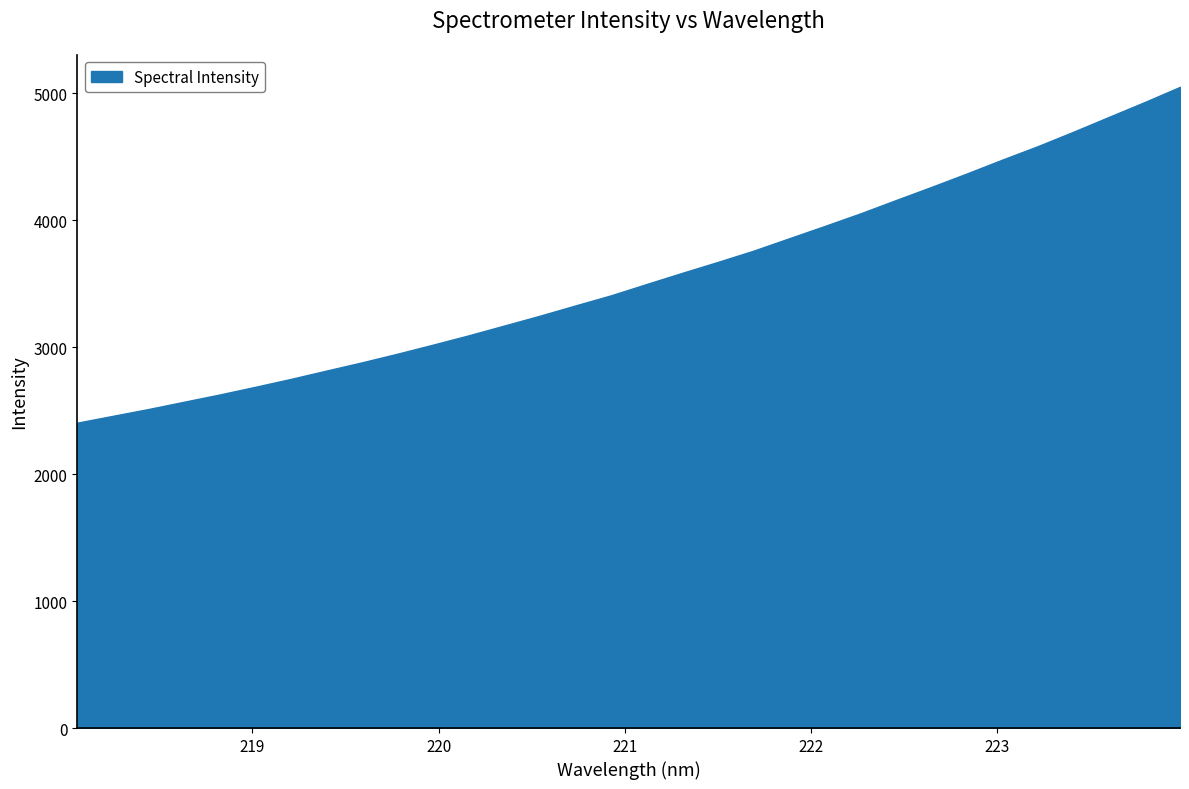

What is the greatest value displayed?

5052.2